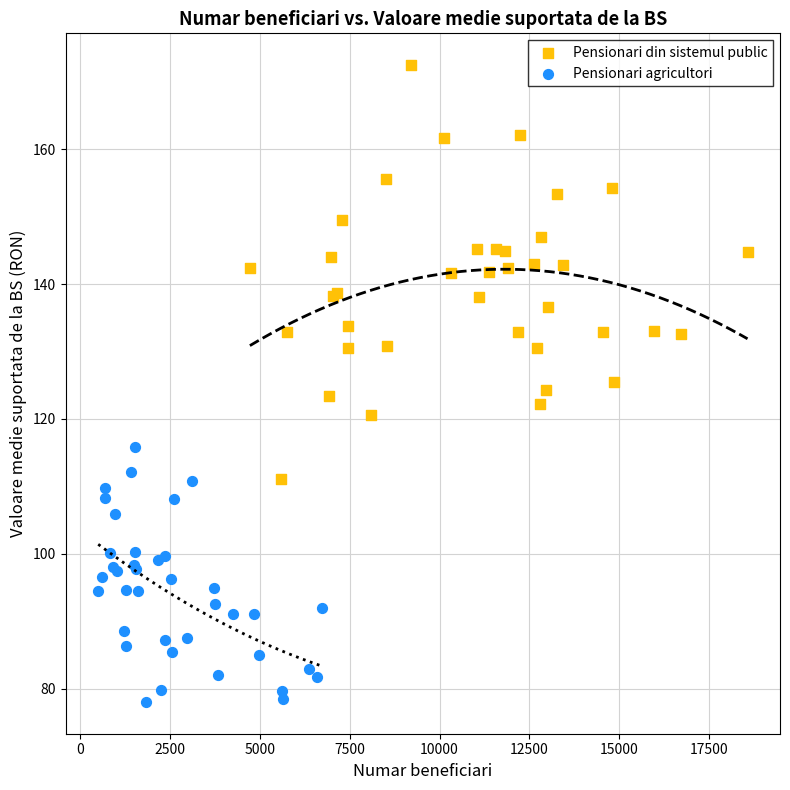

Which series reaches the maximum Y coordinate?

Pensionari din sistemul public